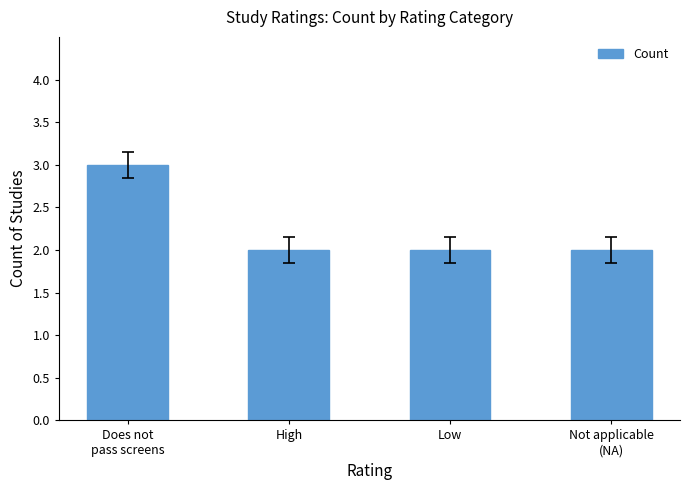

Reading right to left, what are all the values shown in this chart?

Not applicable
(NA)=2	Low=2	High=2	Does not
pass screens=3